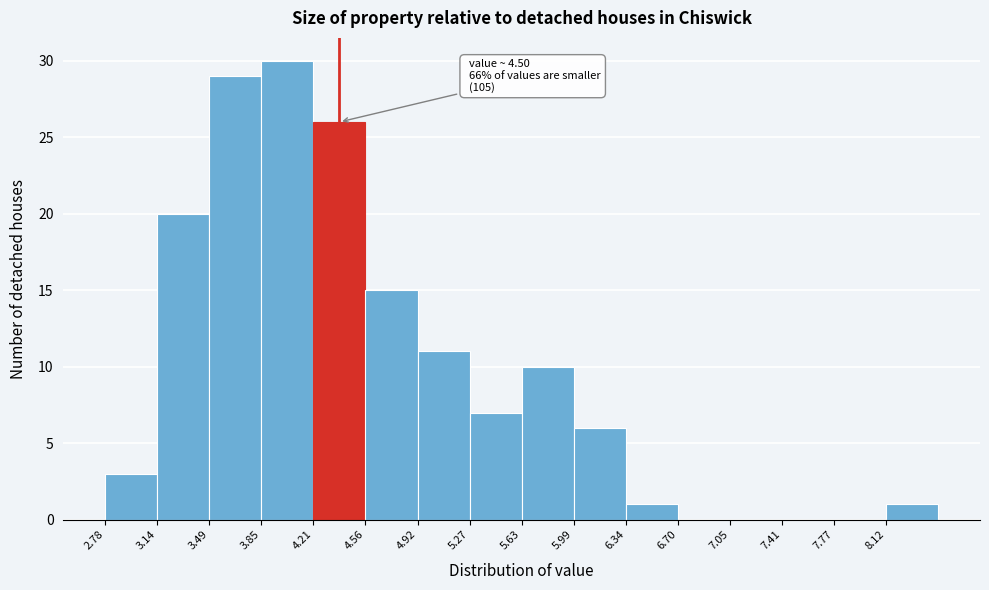

Which range on the x-axis has the tallest bar?

3.85 to 4.20